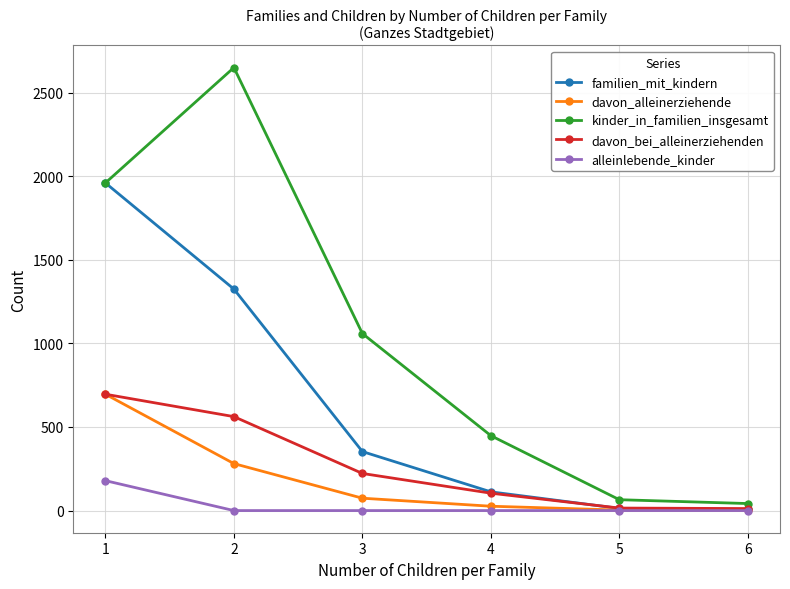

Between 2 and 6, which series saw the biggest shift?

kinder_in_familien_insgesamt